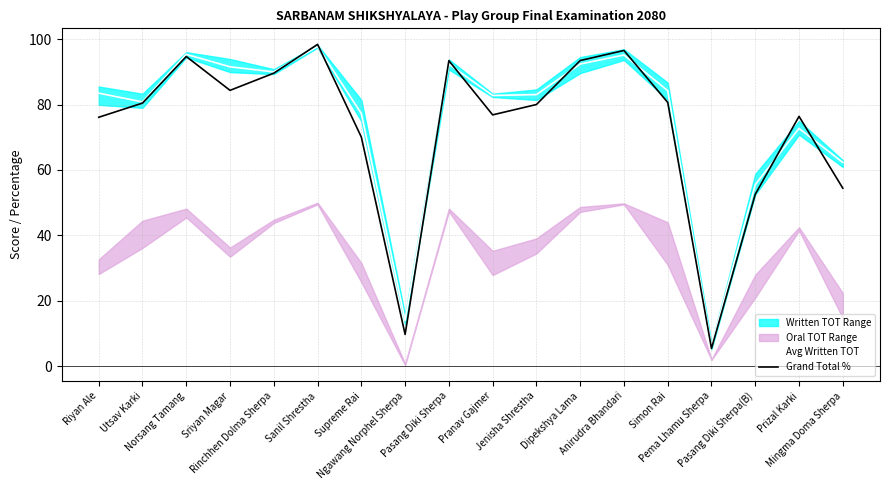

Which series has the largest total across all categories?

Avg Written TOT